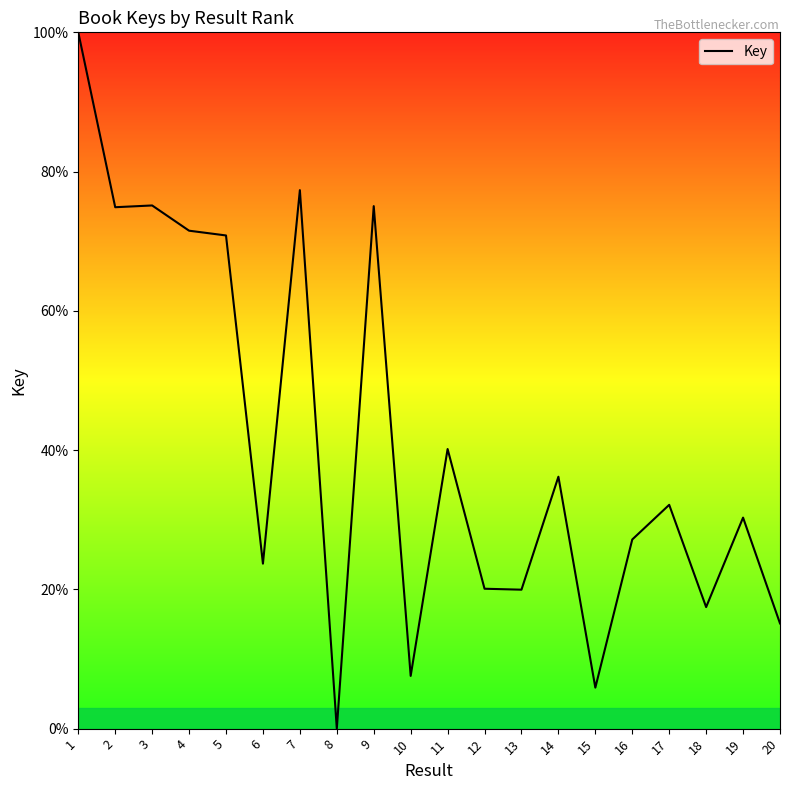

How many lines are shown in the chart?

1